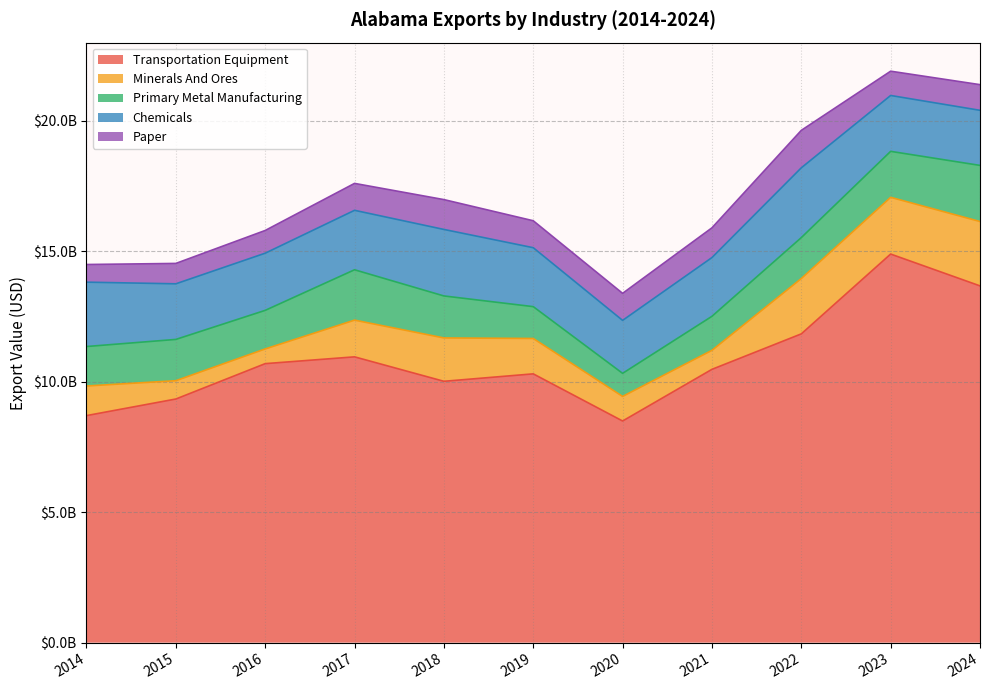

Rank the series by their maximum value, from highest to lowest.

Transportation Equipment, Chemicals, Minerals And Ores, Primary Metal Manufacturing, Paper